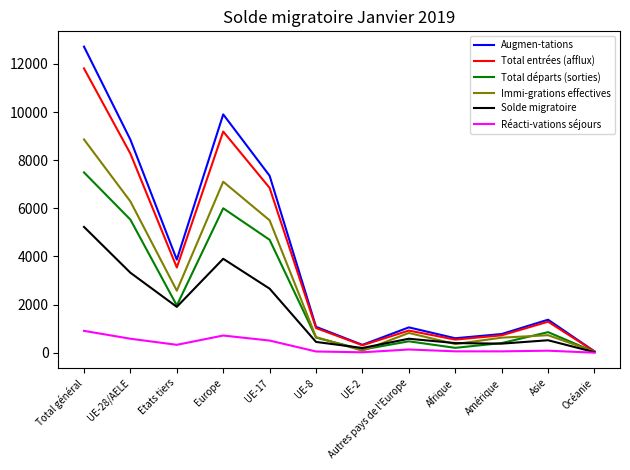

What is the approximate value of Solde migratoire at UE-2, to the nearest 50?

200